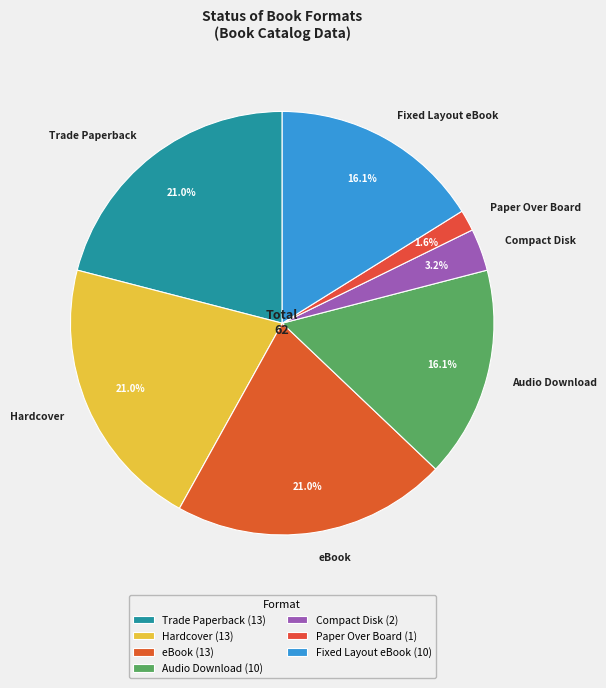

To the nearest percent, what is the combined percentage of Compact Disk and Hardcover?

24%